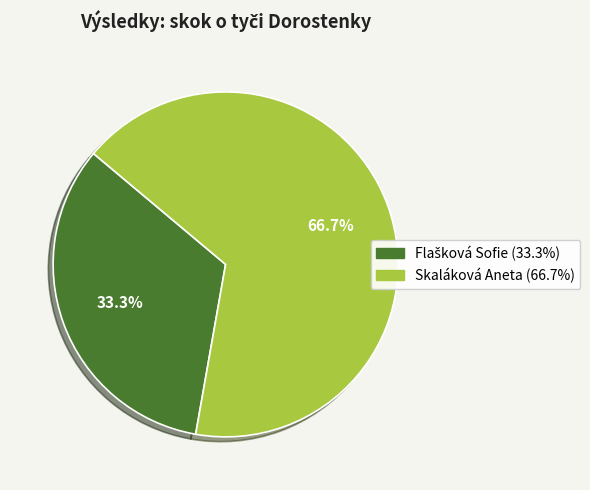

Does any single category account for the majority?

Yes